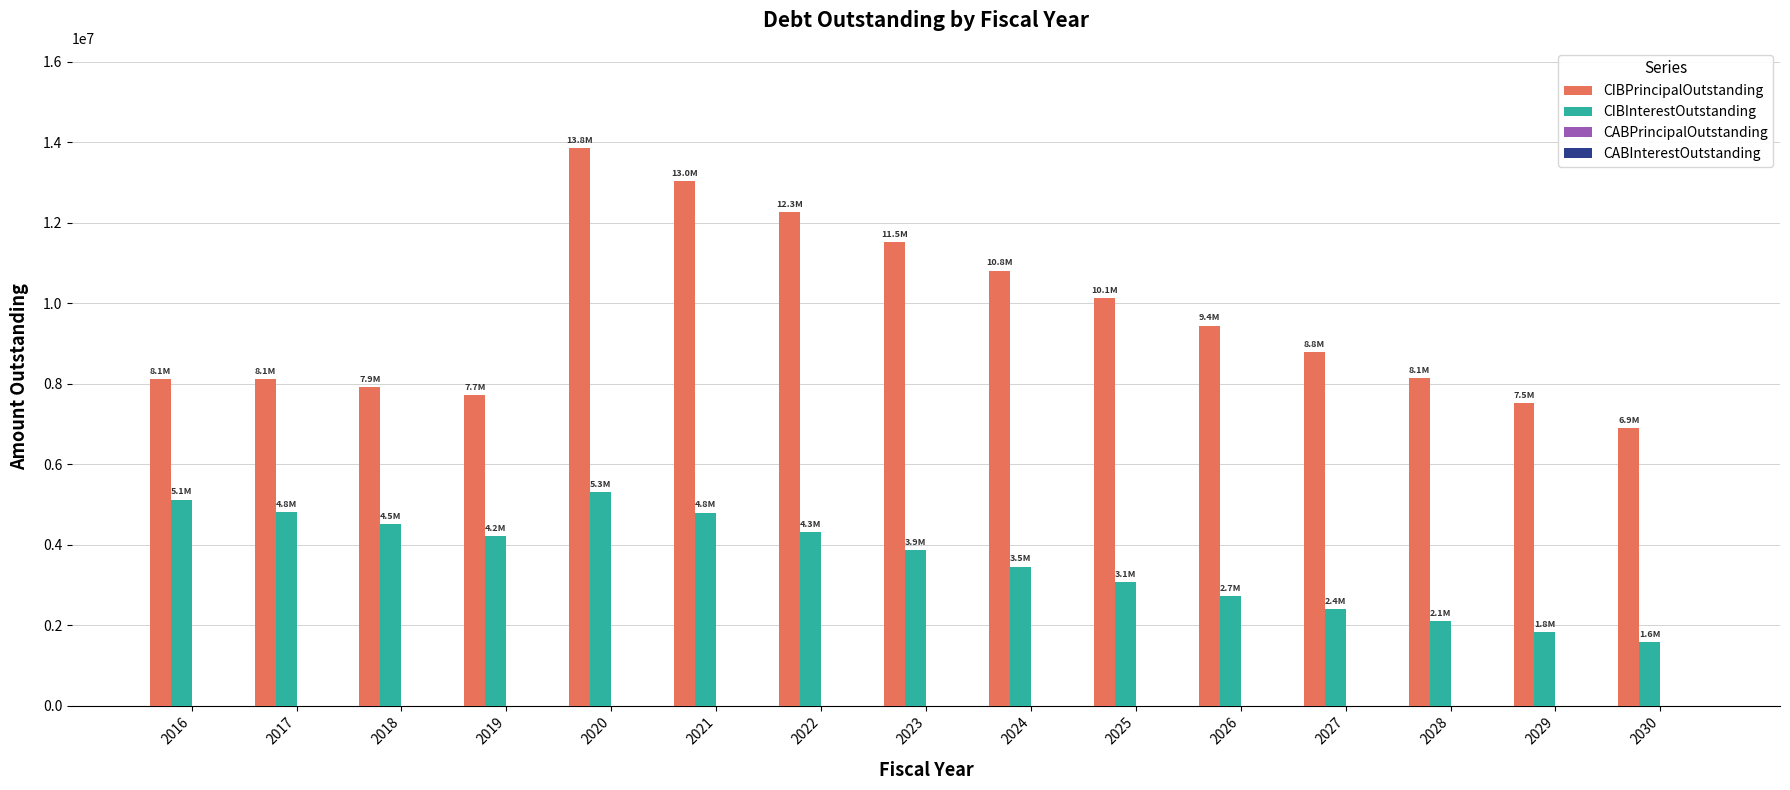

What is the sum of the CIBInterestOutstanding values at 2018 and 2017?

9327650.0